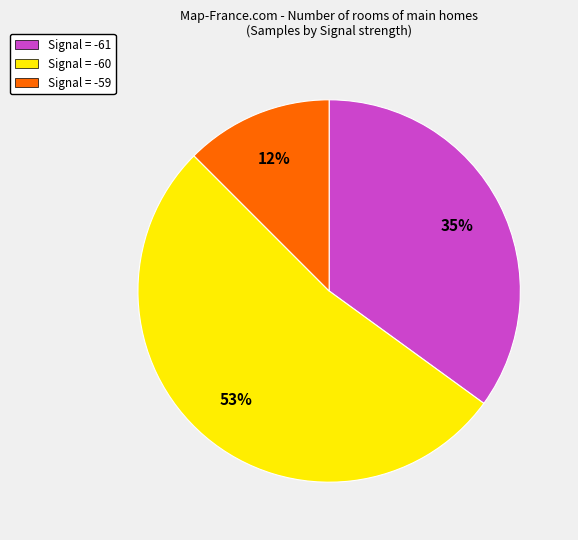

To the nearest percent, what is the combined percentage of Signal = -61 and Signal = -60?

88%